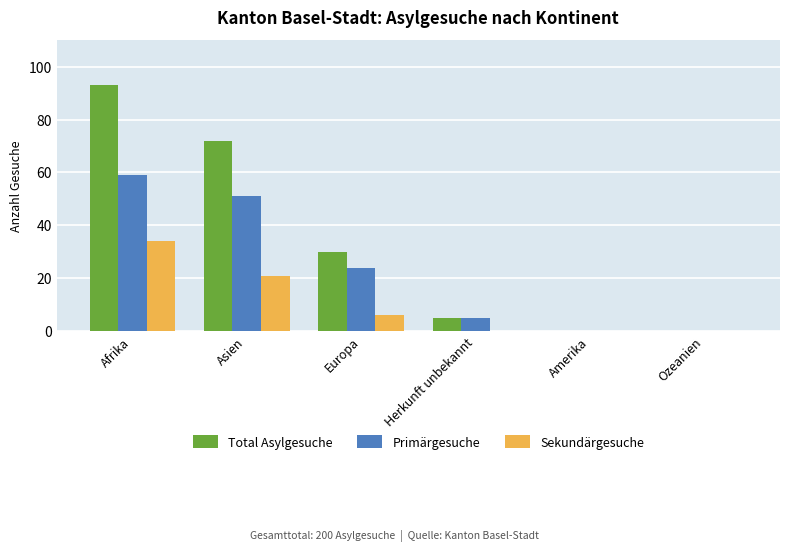

Where does the Total Asylgesuche series first go above 30?

Afrika